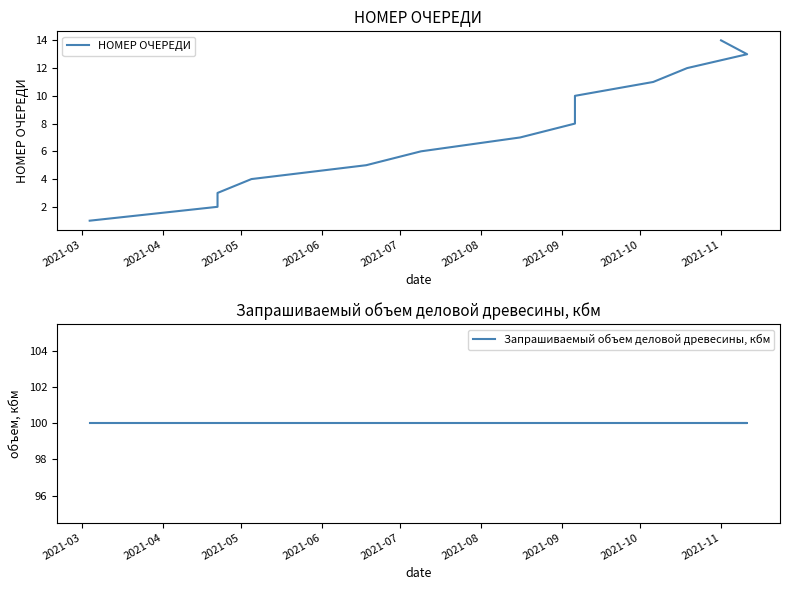

True or false: Запрашиваемый объем деловой древесины, кбм and НОМЕР ОЧЕРЕДИ intersect in this chart.

False